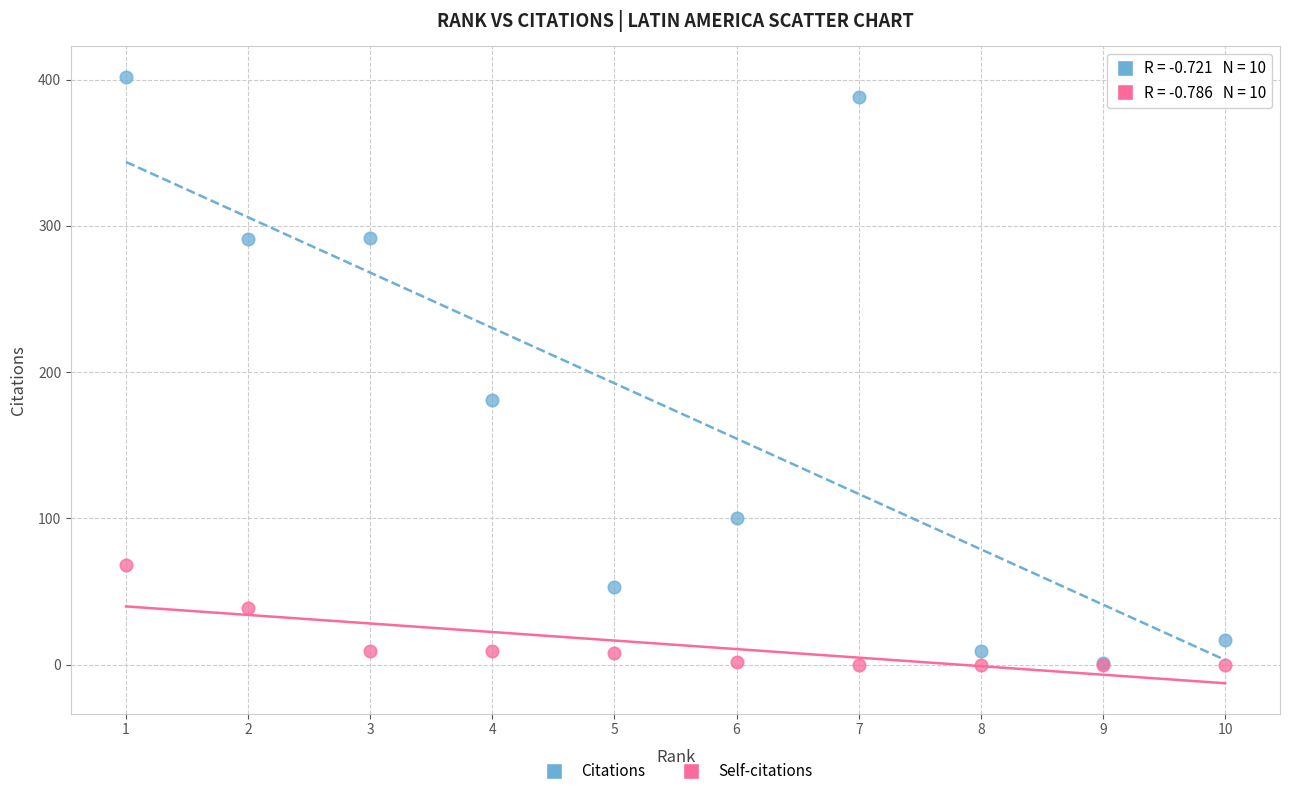

In the Citations series, what Y value is closest to 201?

181